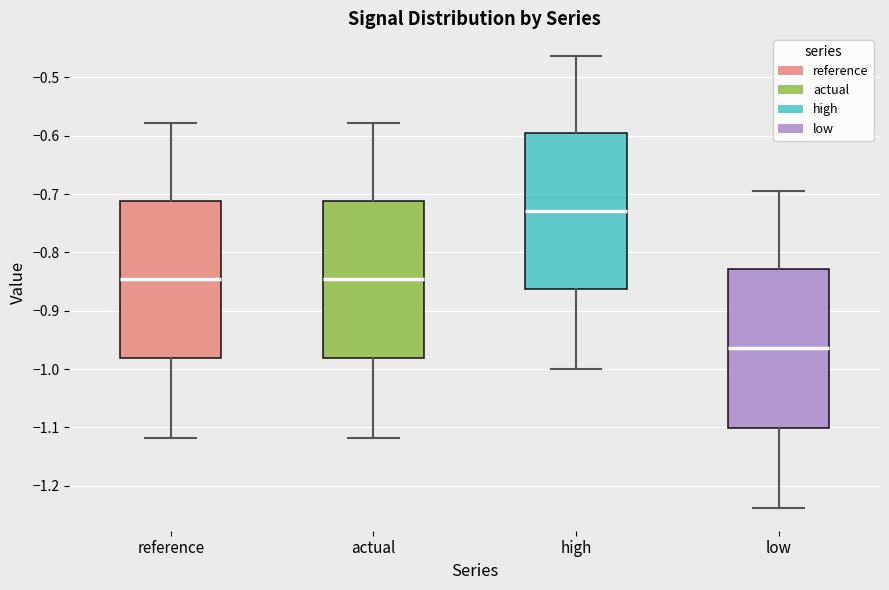

Reading left to right, transcribe this box plot: for each box, give where its median line is, the range the box spans, and where its two whiskers end, as read against the y-axis. The values are not printed on the chart, so give them approximately, as read against the axis.

reference: median -0.85, box -0.98 to -0.71, whiskers -1.12 to -0.58
actual: median -0.85, box -0.98 to -0.71, whiskers -1.12 to -0.58
high: median -0.73, box -0.86 to -0.60, whiskers -1.00 to -0.46
low: median -0.96, box -1.10 to -0.83, whiskers -1.24 to -0.69